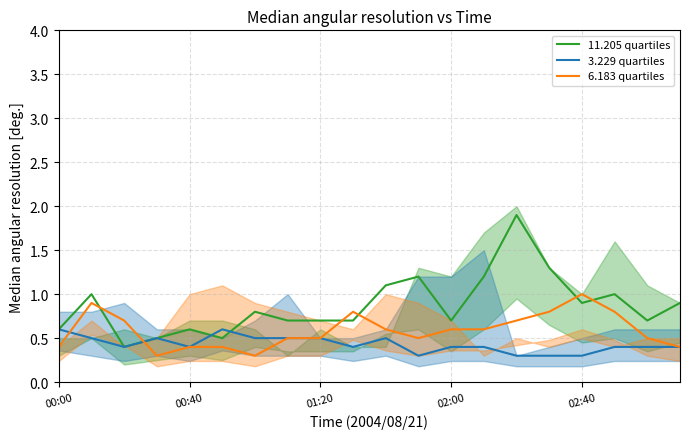

True or false: 11.205 quartiles and 6.183 quartiles intersect in this chart.

True